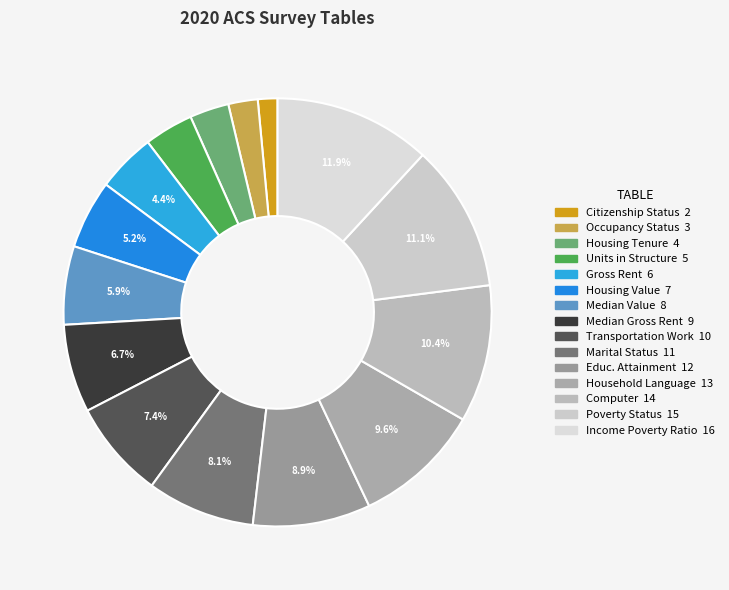

How many segments does this pie chart have?

15